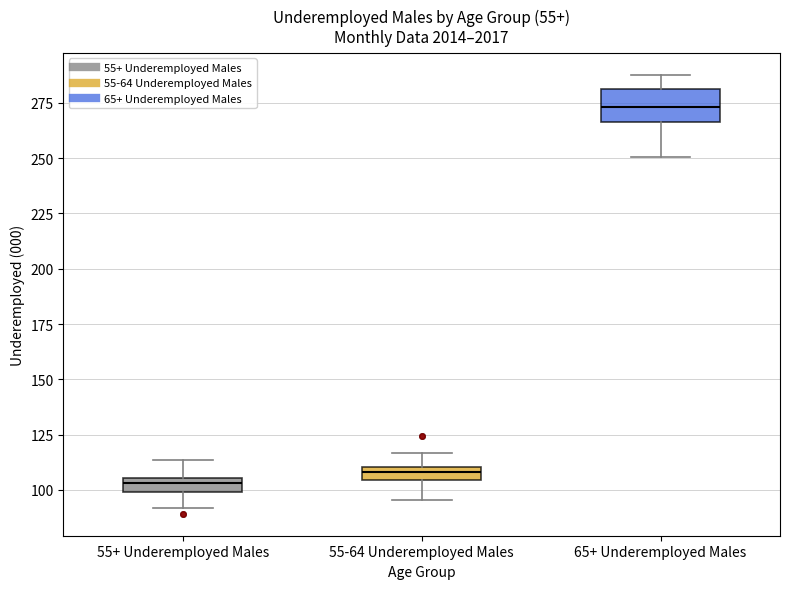

Where does the upper whisker of the box for 55-64 Underemployed Males end on the y-axis? The values are not printed on the chart, so give them approximately, as read against the axis.

115